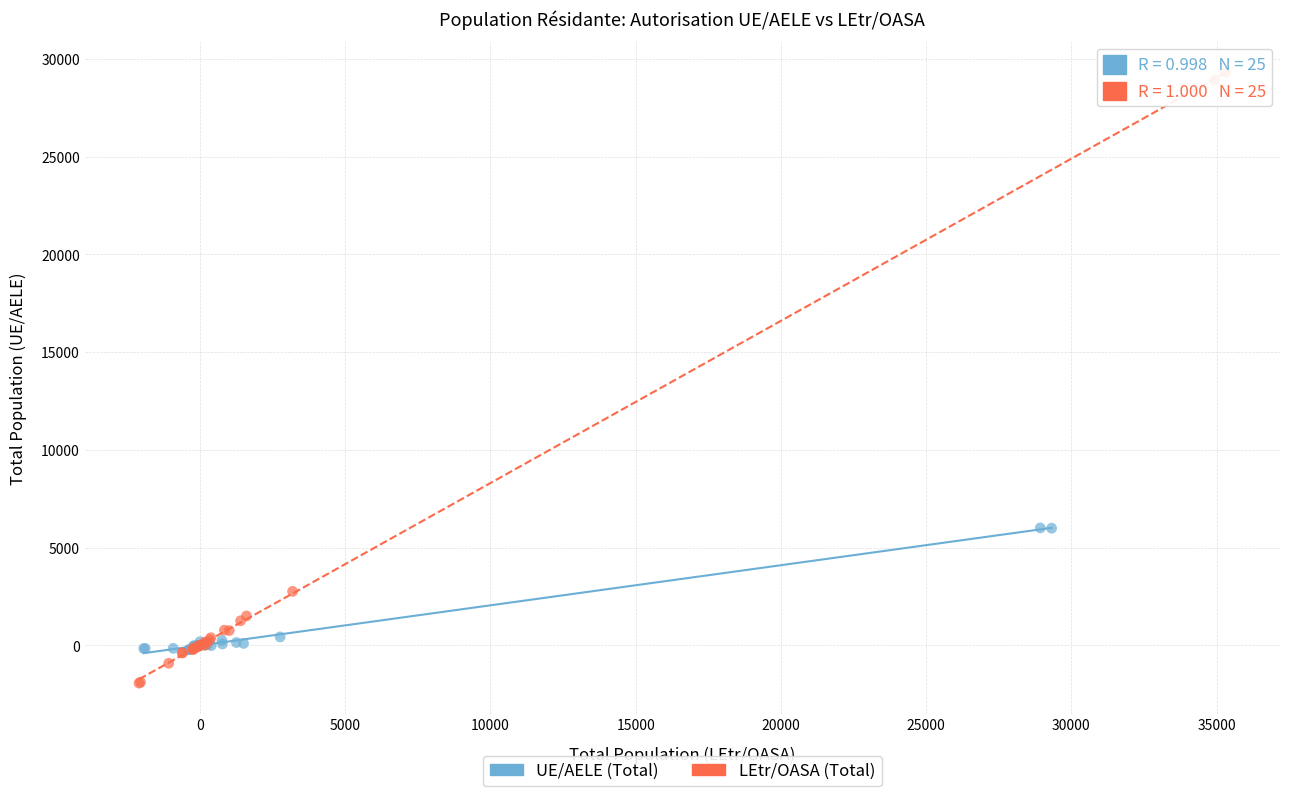

What are all the series names shown in the legend?

UE/AELE (Total), LEtr/OASA (Total)